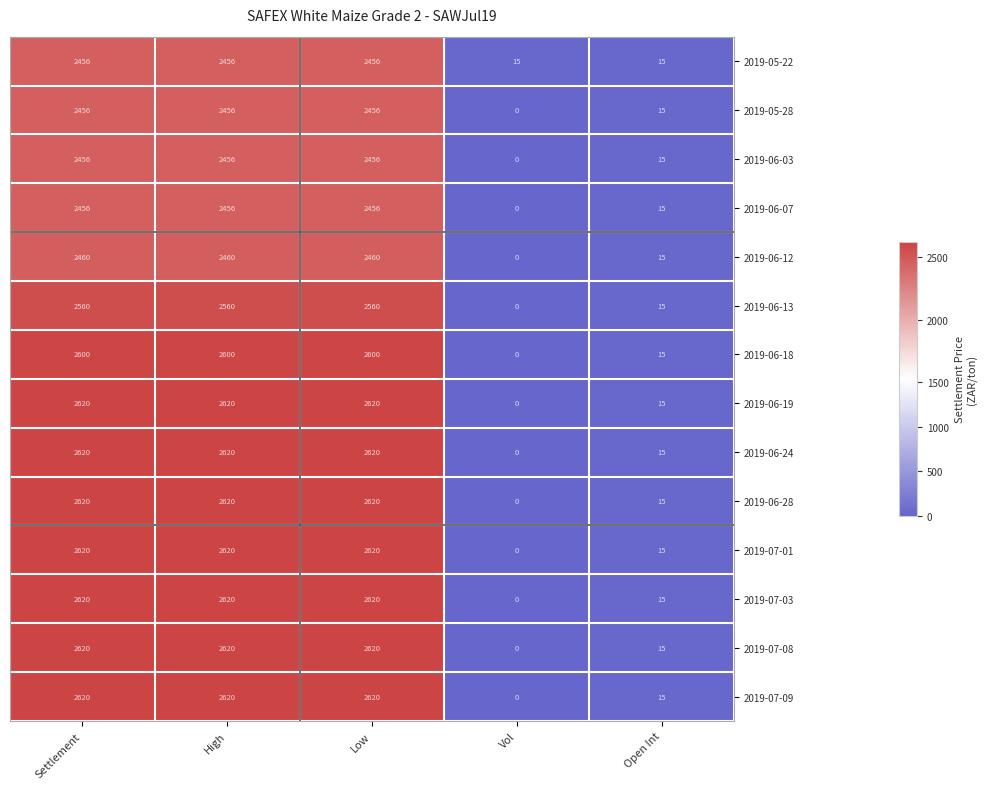

The 2019-06-12 series shows 3468 at High. True or false?

False